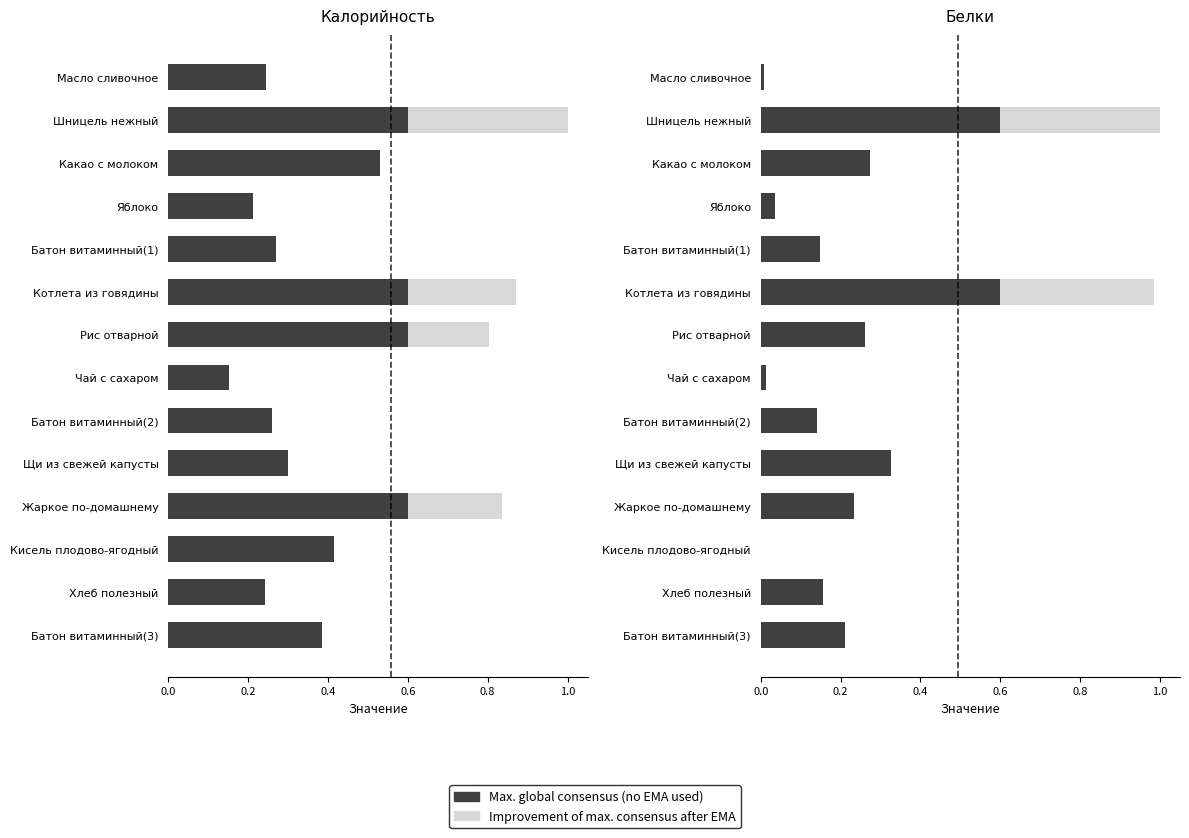

The value of Improvement of max. consensus after EMA at 11 is 0.2. True or false?

False